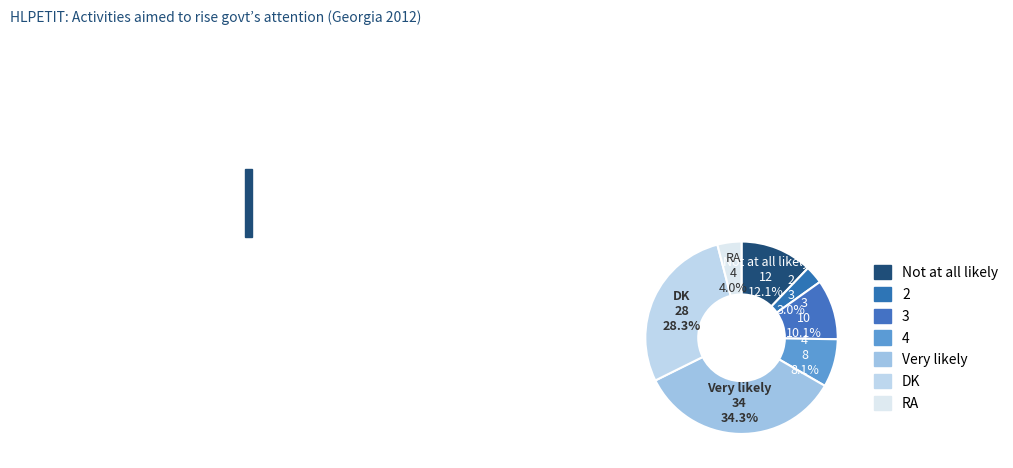

Which has a higher value, DK or 4?

DK